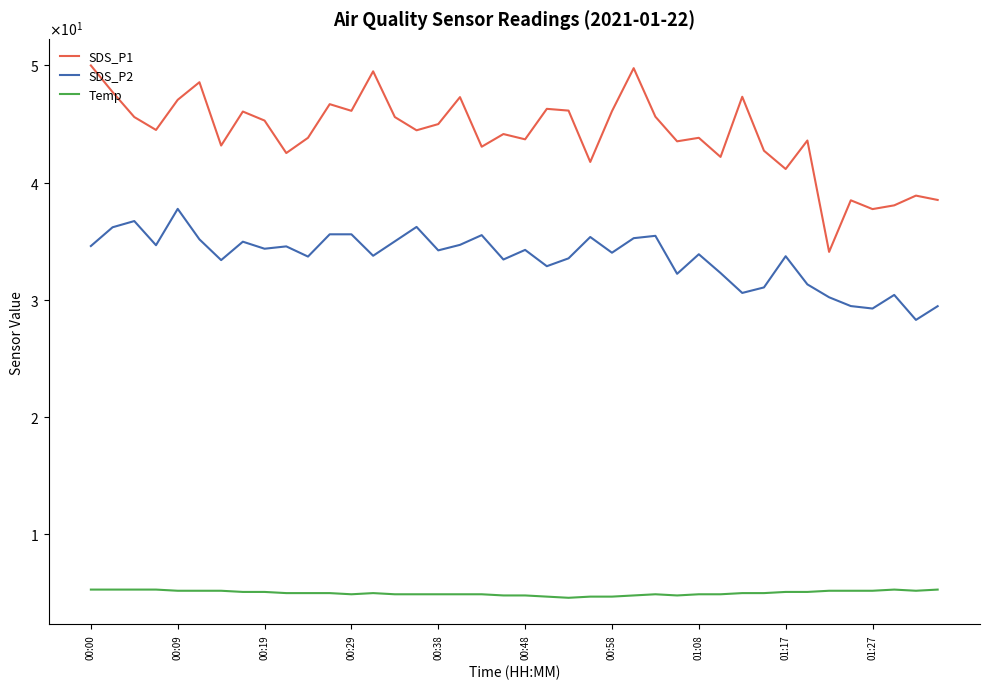

Which label corresponds to the largest value in the chart?

00:00